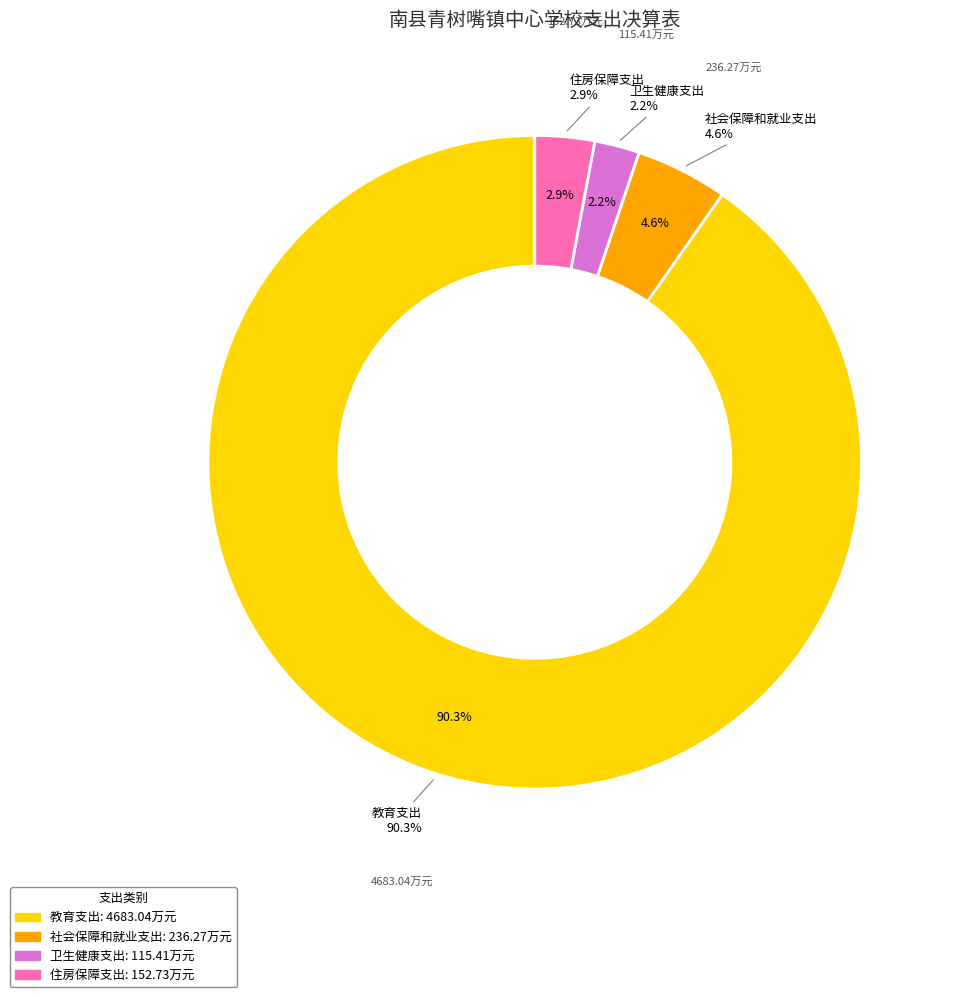

What is the total percentage of 社会保障和就业支出 and 住房保障支出?

7.5%